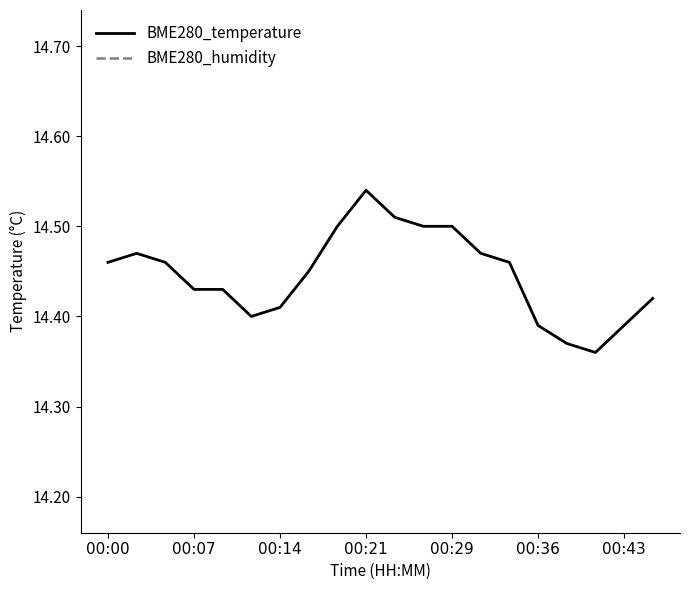

True or false: BME280_temperature and BME280_humidity cross at least once.

False